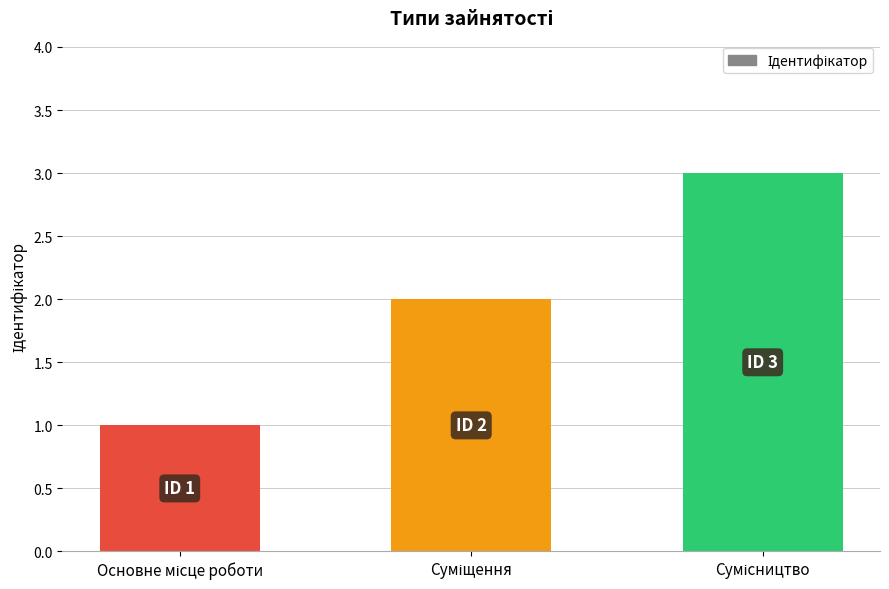

What is the greatest value displayed?

3